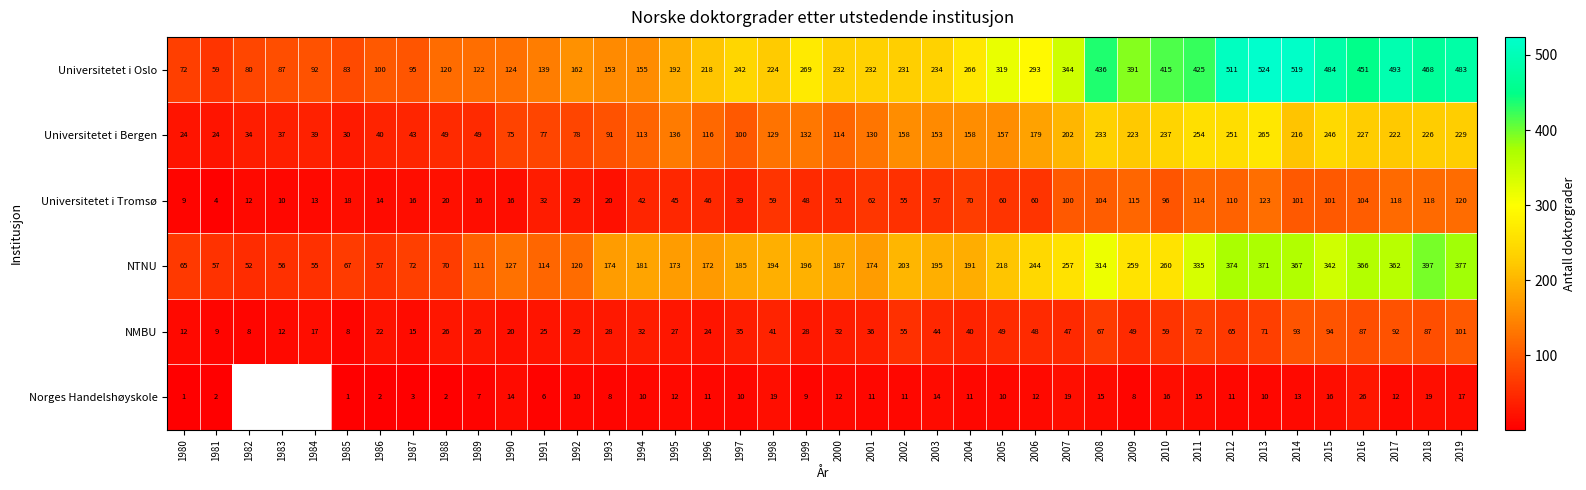

At which category does the chart reach its minimum across all series?

1980